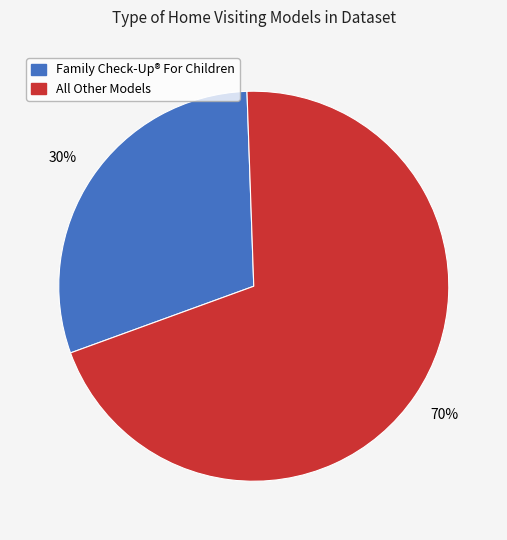

To the nearest percent, what is the average slice percentage?

50%